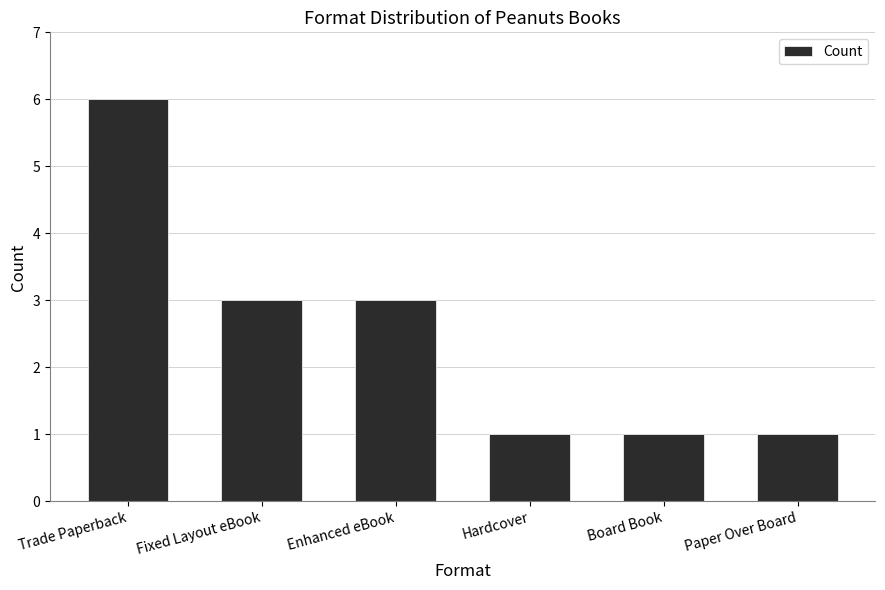

What is the difference between the maximum and minimum values?

5